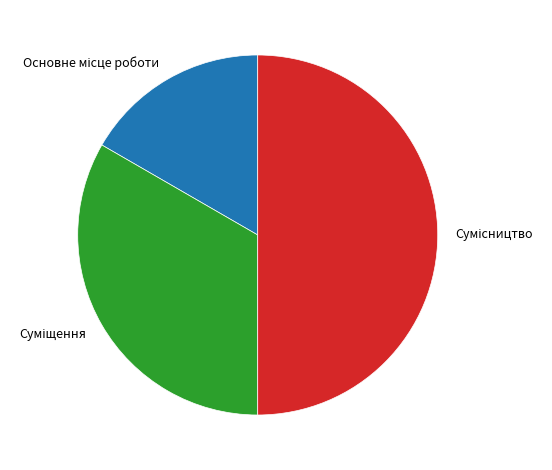

What percentage is the Сумісництво slice, to the nearest percent?

50%